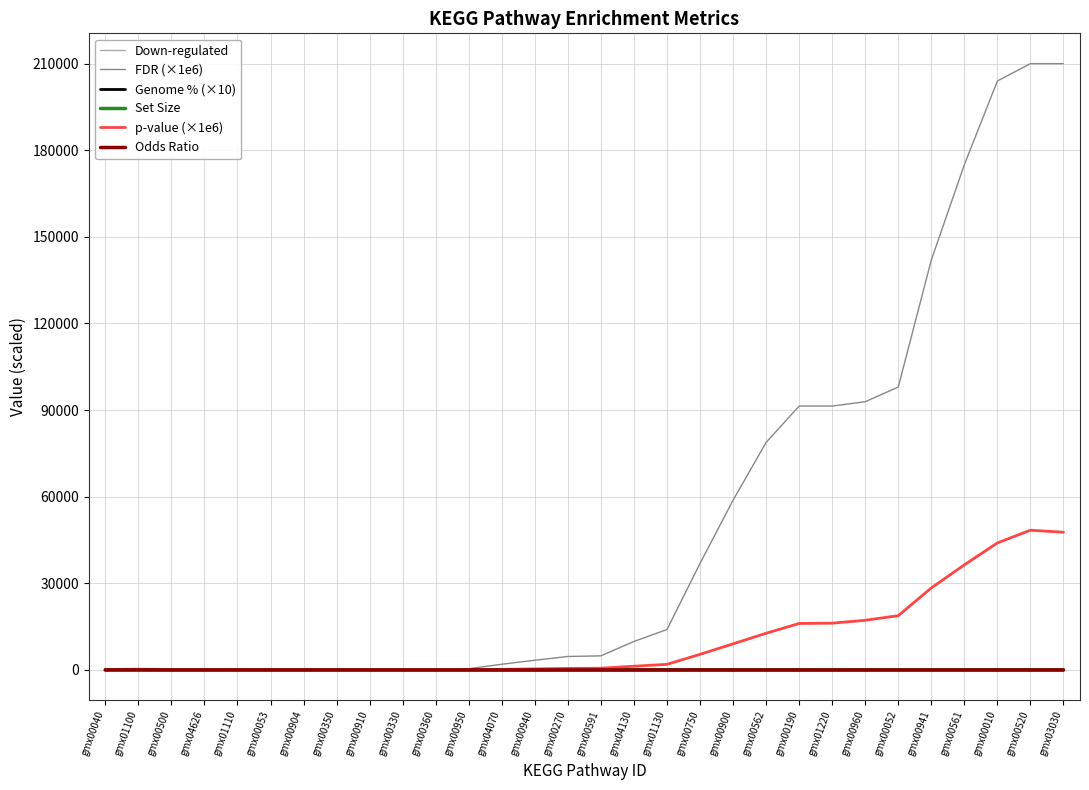

Count the number of data series in this chart.

6